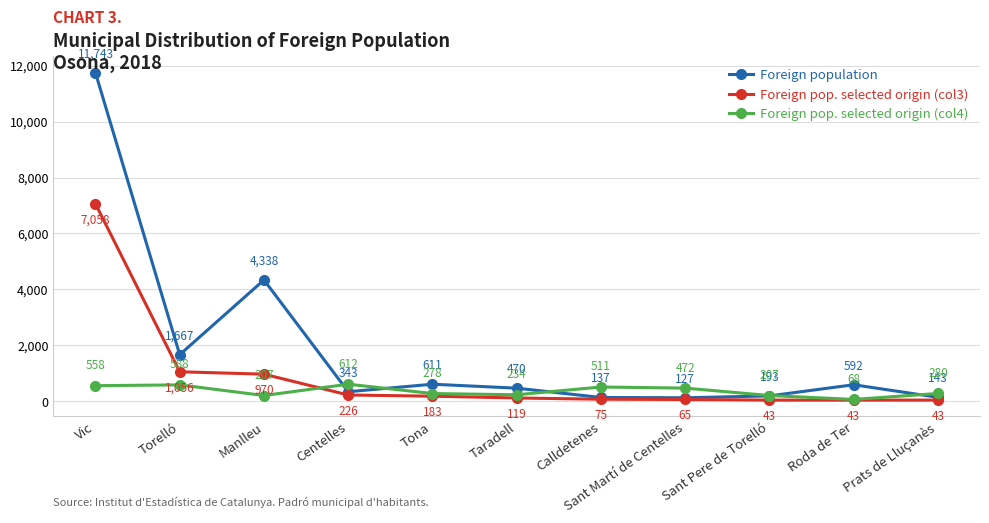

What is the label of the 3rd point from the left?

Manlleu